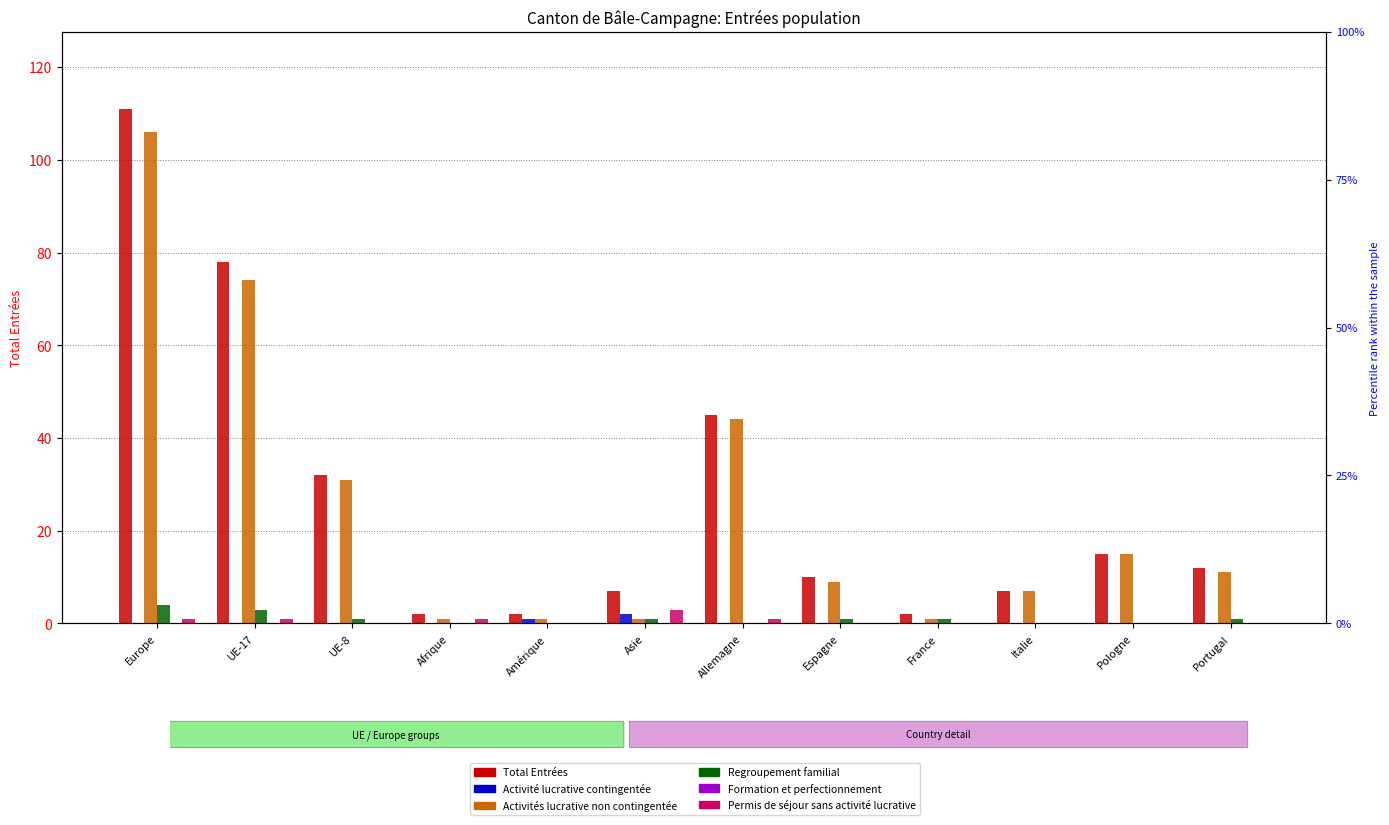

At which label does Permis de séjour sans activité lucrative reach its minimum?

UE-8